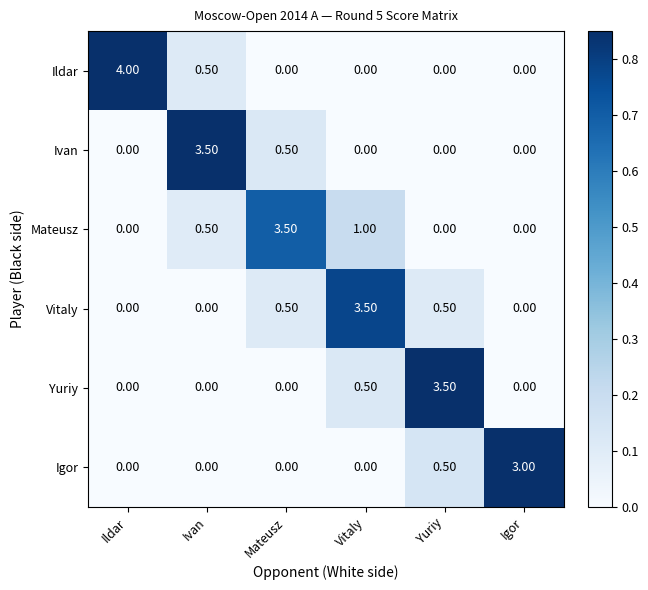

What is the total value across all series at Mateusz?

4.5